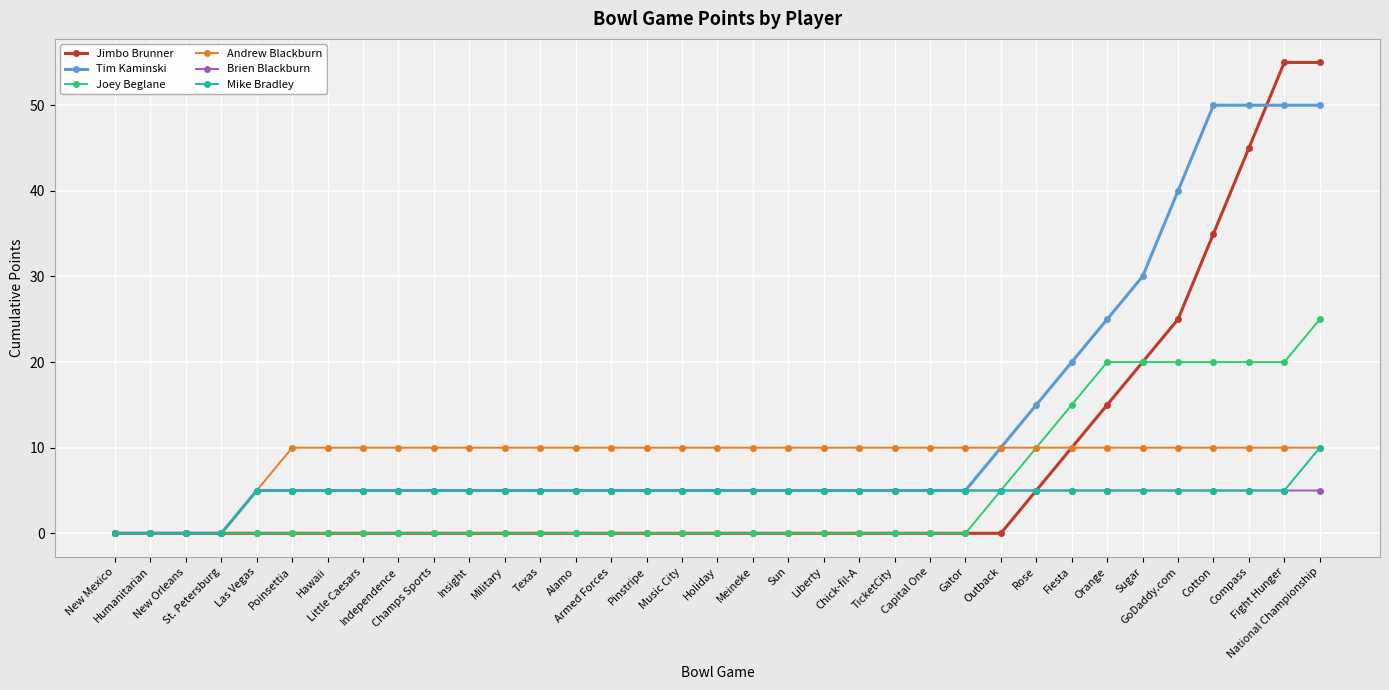

What is the average value of the Tim Kaminski series?

13